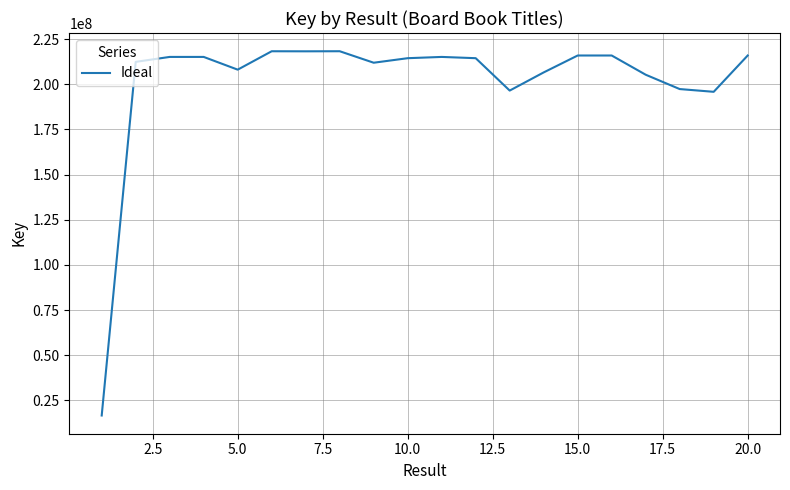

What is the minimum value shown in the chart?

16621485